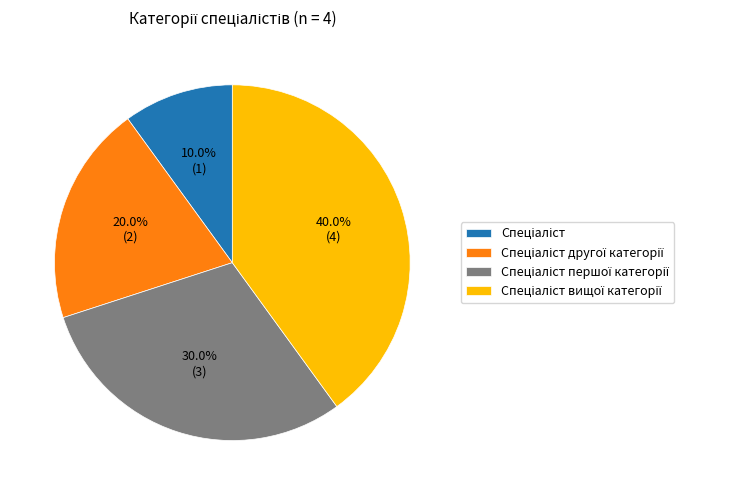

Is there any slice that represents more than half of the pie?

No